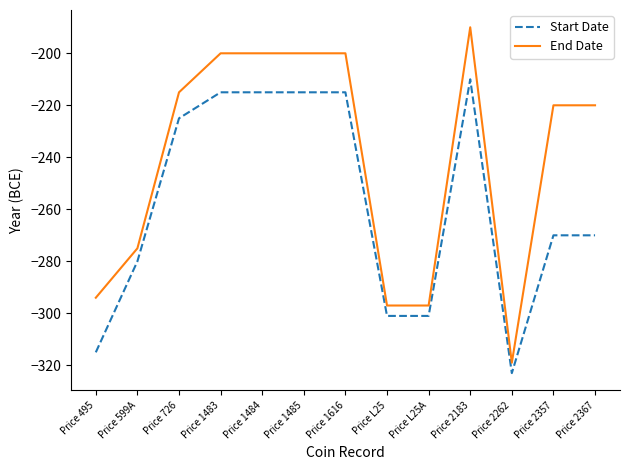

Which series changed the most between Price 726 and Price L25?

End Date